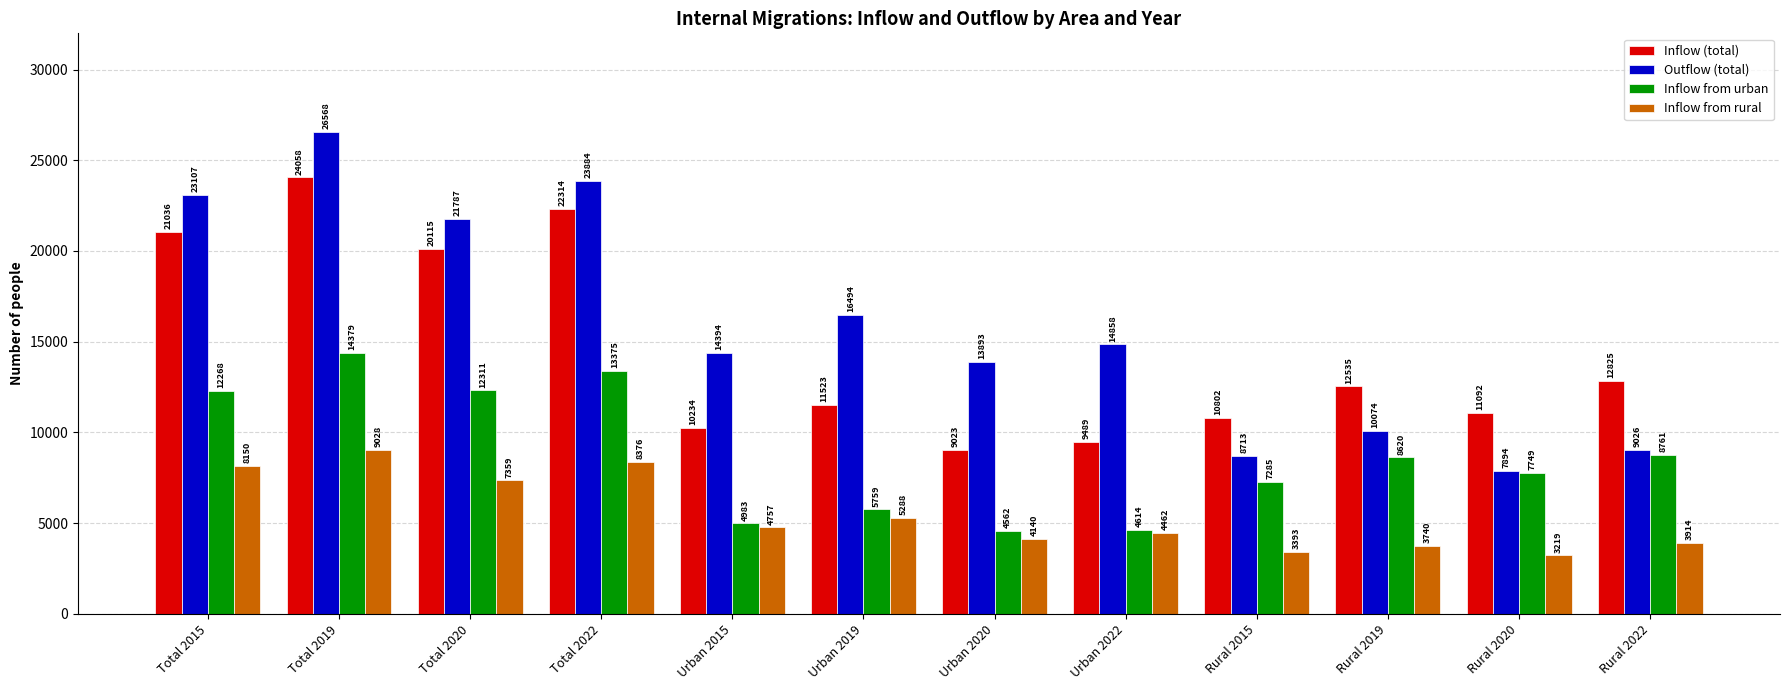

Rank the categories by Outflow (total) value from lowest to highest.

Rural 2020, Rural 2015, Rural 2022, Rural 2019, Urban 2020, Urban 2015, Urban 2022, Urban 2019, Total 2020, Total 2015, Total 2022, Total 2019